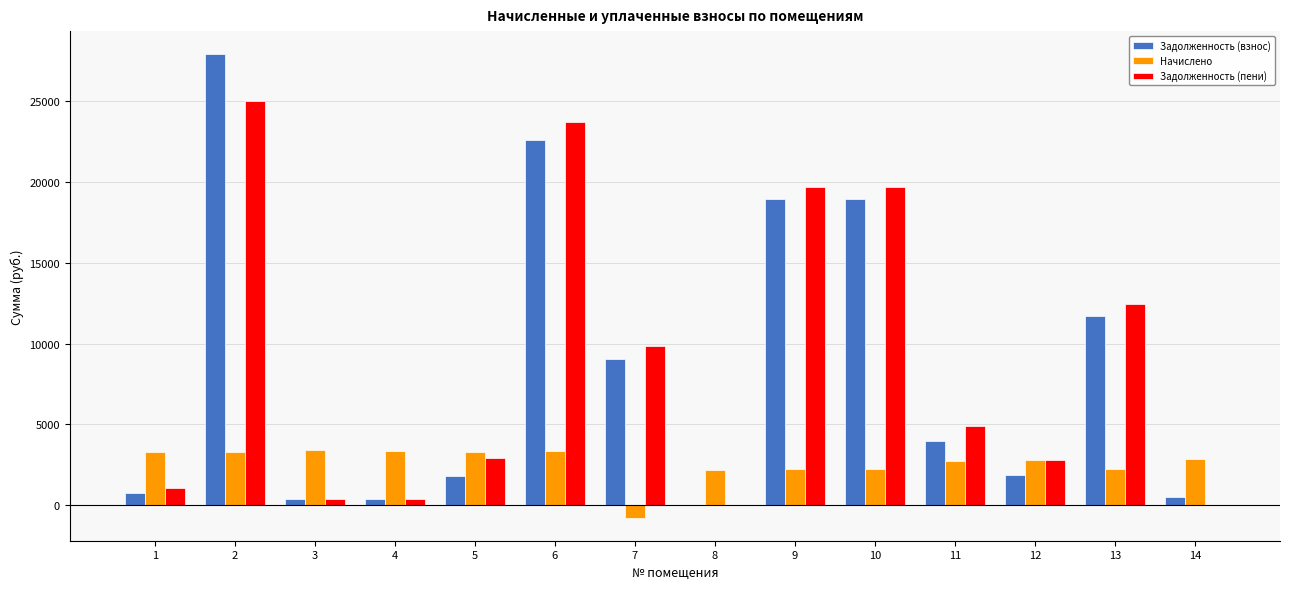

The value of Задолженность (взнос) at 1 is 721.3. True or false?

True